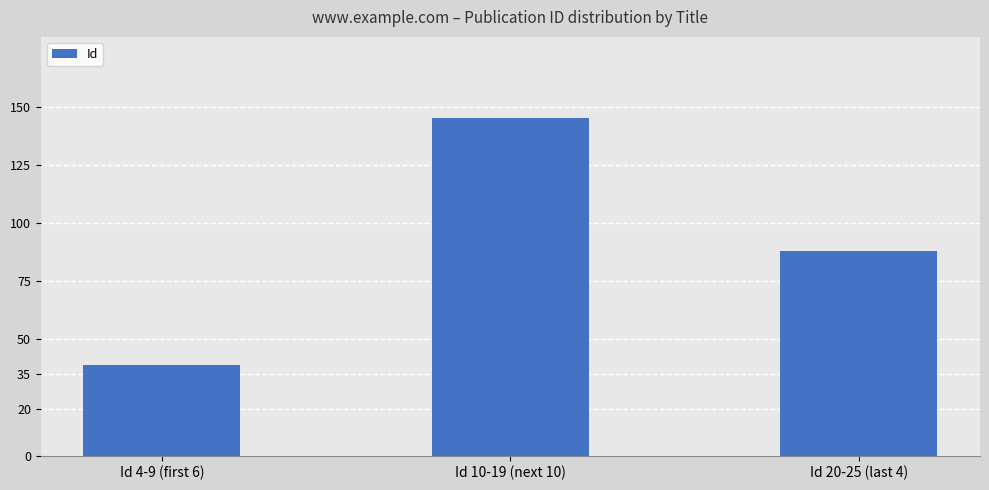

The chart shows a value of 56 at Id 4-9 (first 6). True or false?

False